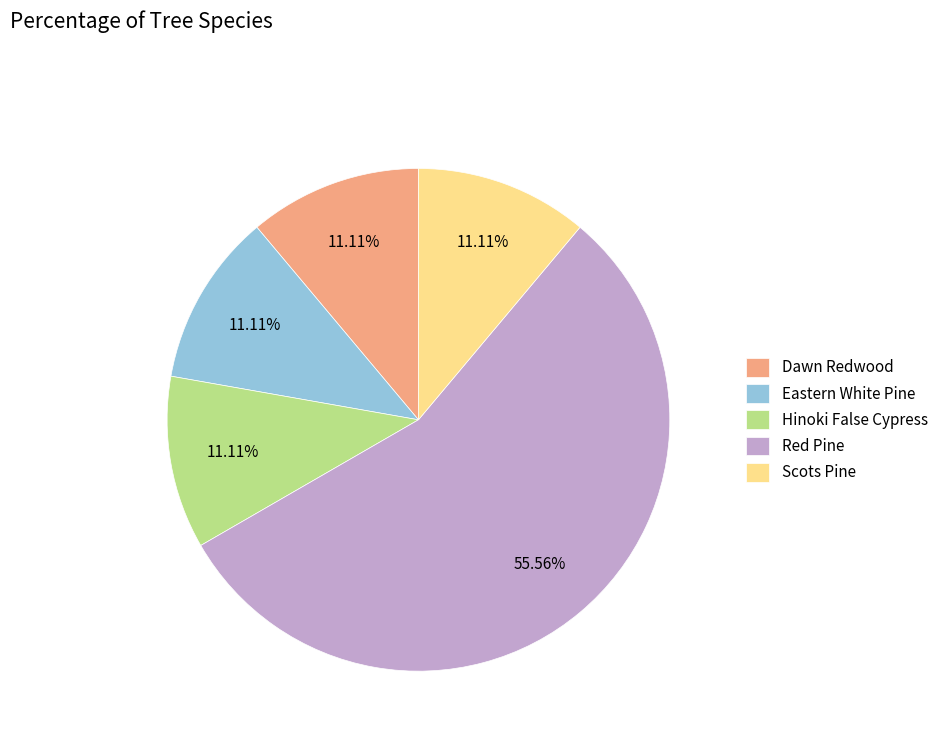

What percentage do Eastern White Pine and Scots Pine together represent?

22.2%